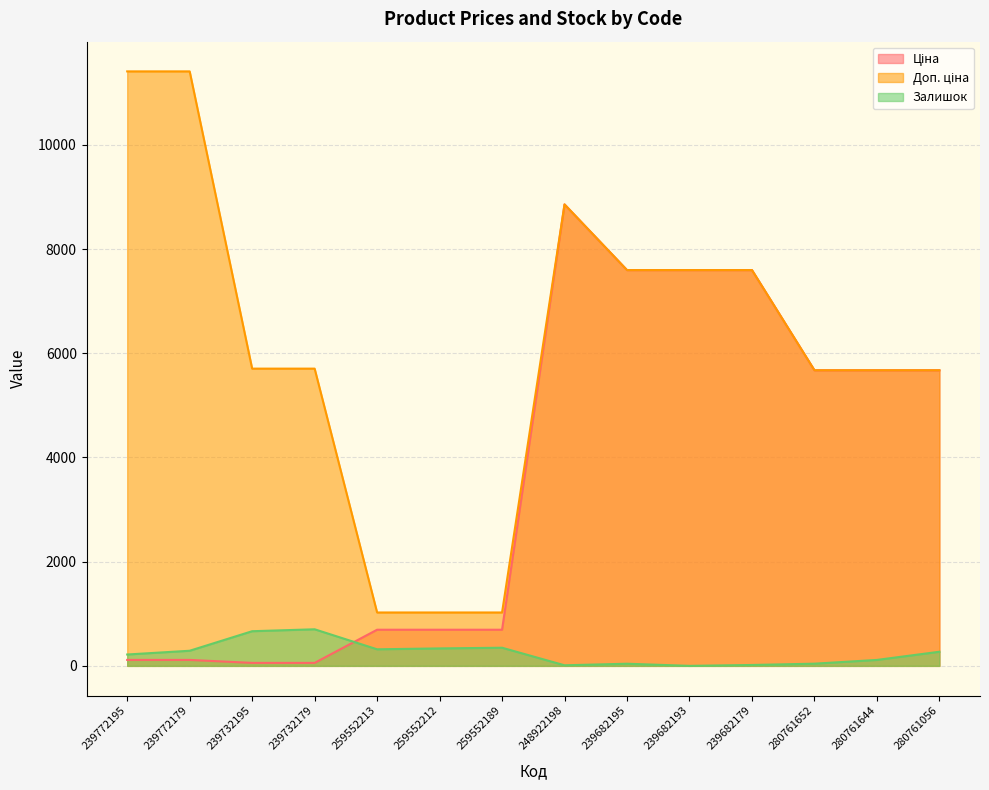

What is the difference between the Ціна values at 280761652 and 239682195?

1922.7